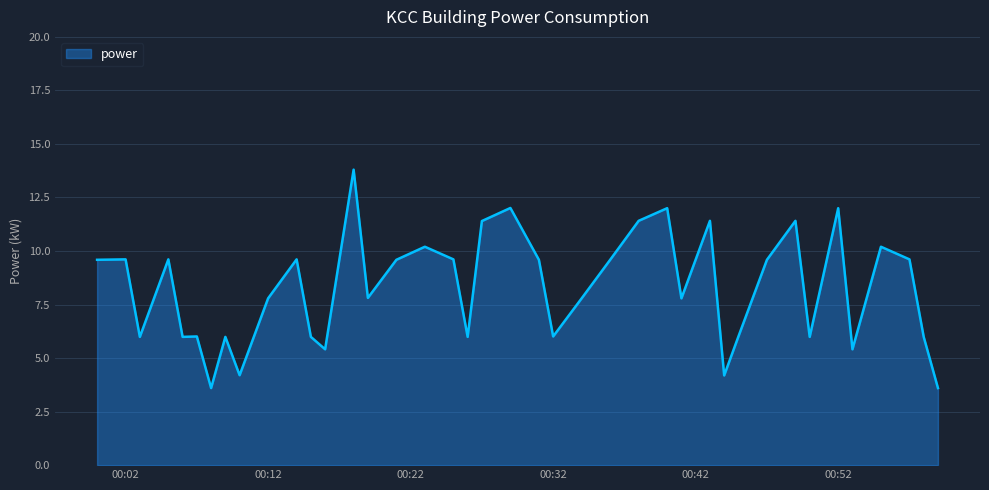

What is the minimum value shown in the chart?

3.6